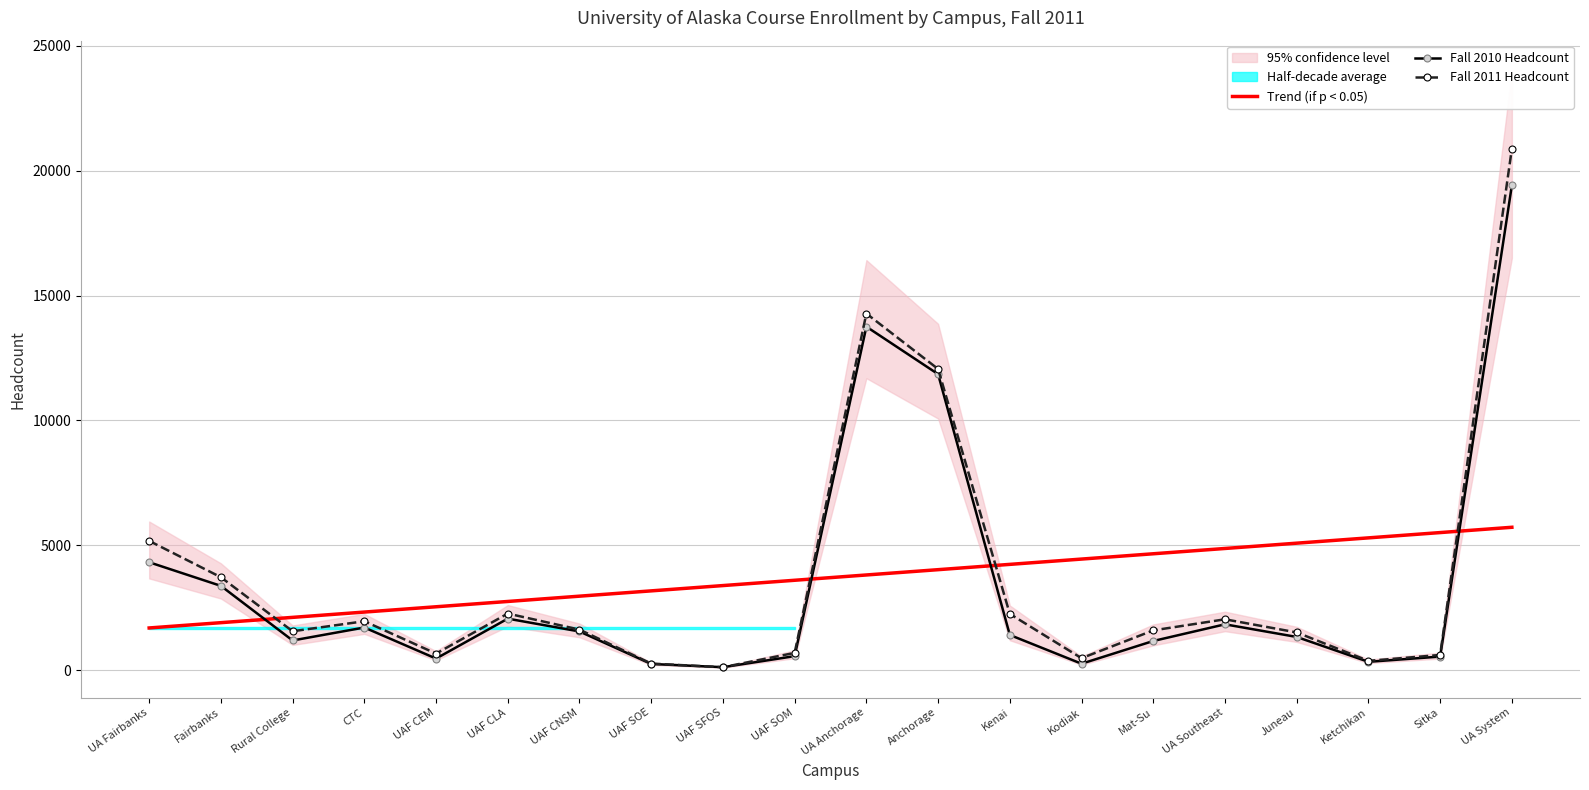

Rank the categories by Trend (if p < 0.05) value from lowest to highest.

UA Fairbanks, Fairbanks, Rural College, CTC, UAF CEM, UAF CLA, UAF CNSM, UAF SOE, UAF SFOS, UAF SOM, UA Anchorage, Anchorage, Kenai, Kodiak, Mat-Su, UA Southeast, Juneau, Ketchikan, Sitka, UA System